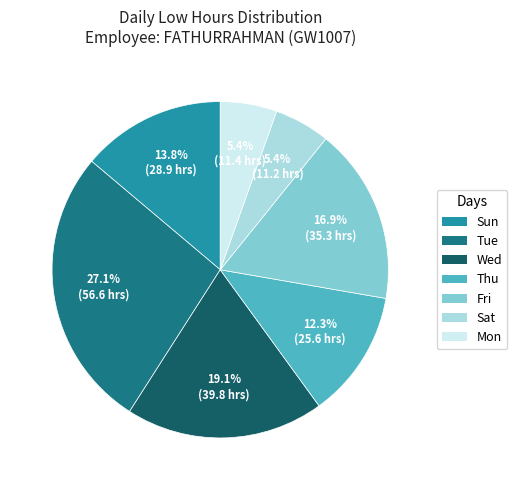

Is there a majority slice in this chart?

No